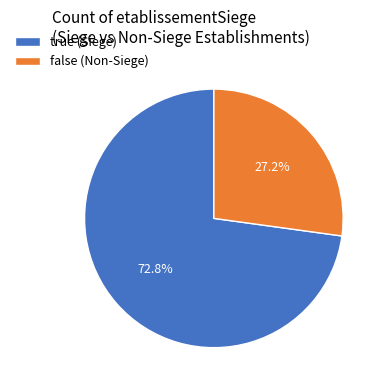

What percentage is the false slice, to the nearest percent?

27%